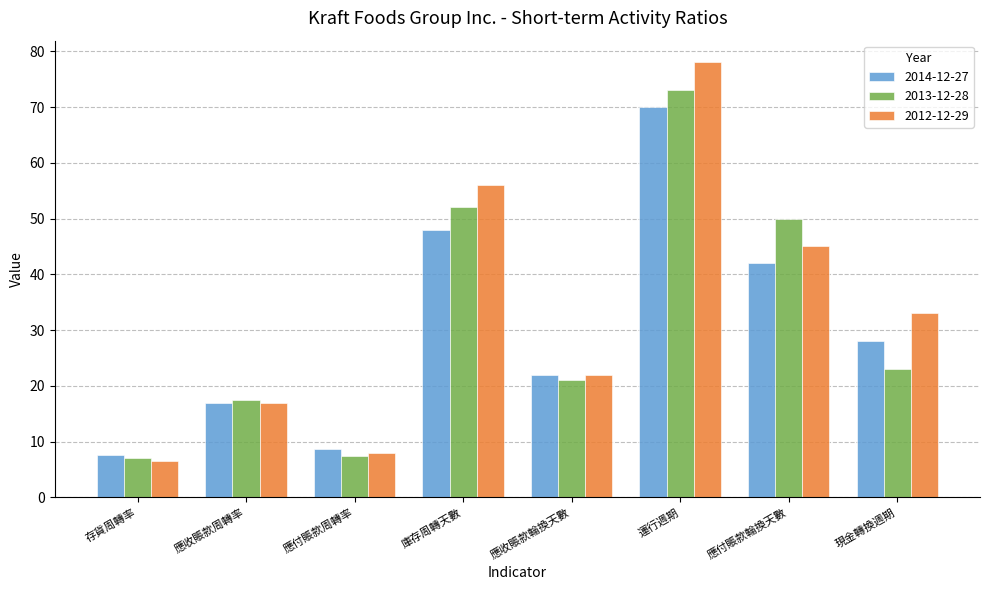

Is the value of 2012-12-29 at 現金轉換週期 greater than the value of 2013-12-28 at 庫存周轉天數?

No